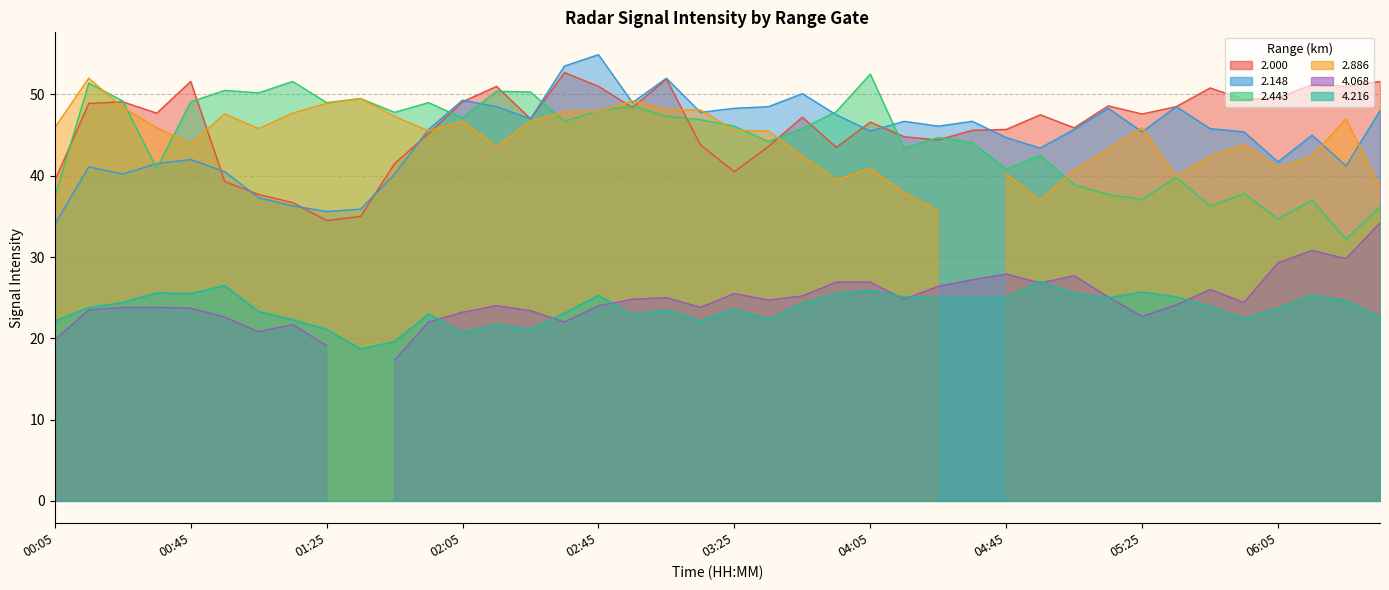

Does the chart display data point markers on the line(s)?

No